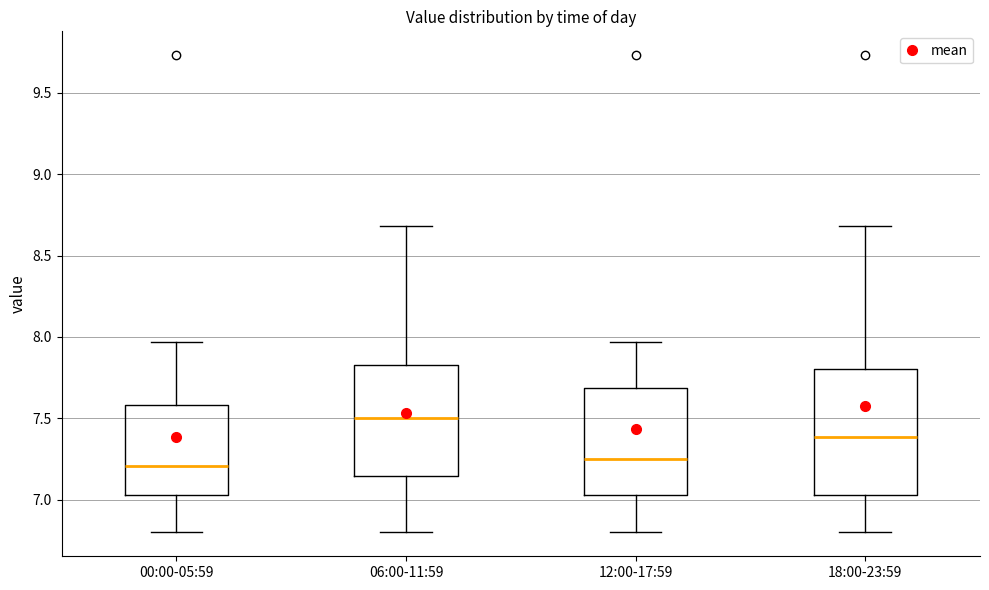

Reading left to right, read every box against the y-axis: the position of its median line, the range the box covers, and the ends of its whiskers. The values are not printed on the chart, so give them approximately, as read against the axis.

00:00-05:59: median 7.20, box 7.05 to 7.60, whiskers 6.80 to 7.95
06:00-11:59: median 7.50, box 7.15 to 7.85, whiskers 6.80 to 8.70
12:00-17:59: median 7.25, box 7.05 to 7.70, whiskers 6.80 to 7.95
18:00-23:59: median 7.40, box 7.05 to 7.80, whiskers 6.80 to 8.70